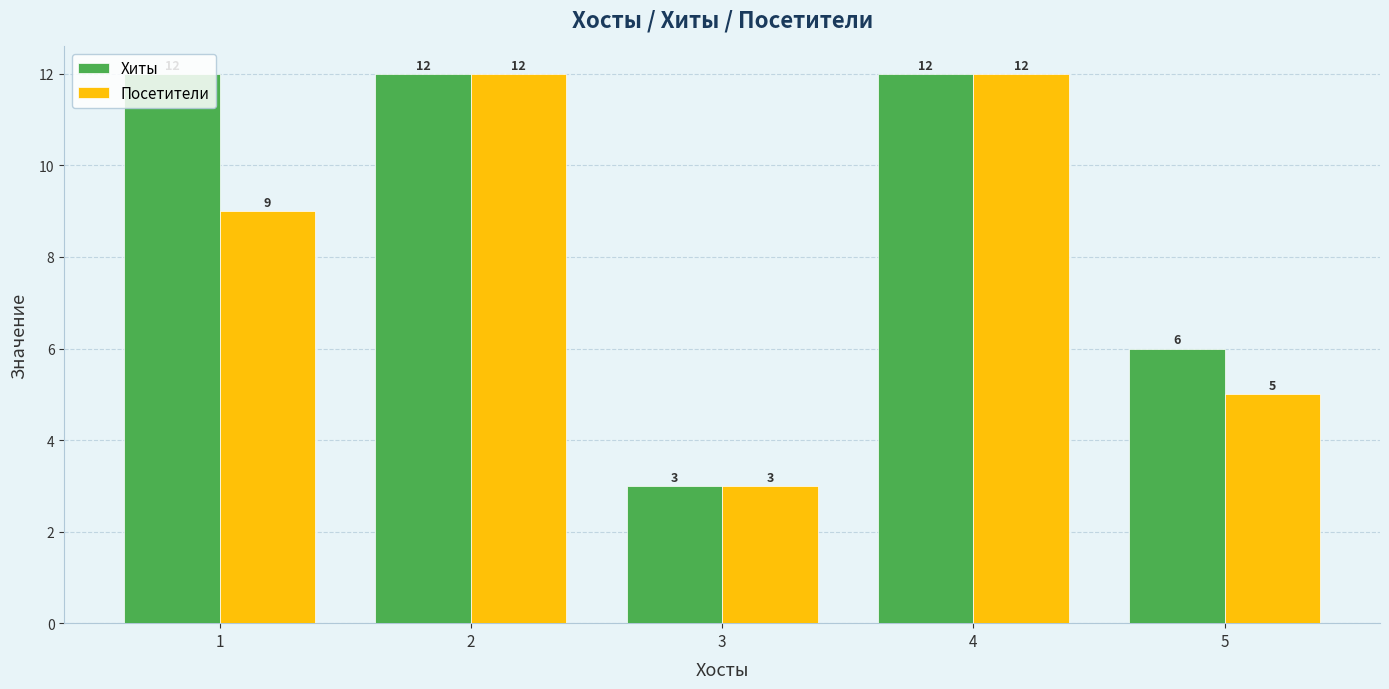

What is the value of the Посетители bar at the 4th from the left?

12